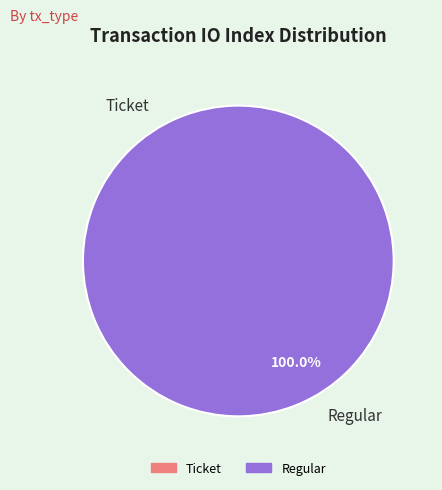

Rank the categories by value from lowest to highest.

Ticket, Regular